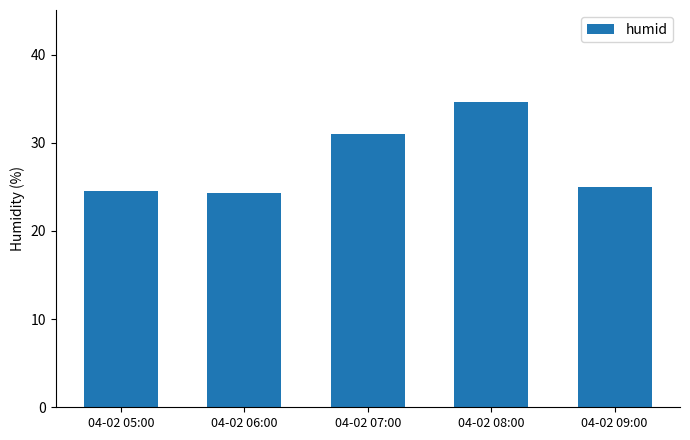

At which category does the chart reach its peak across all series?

04-02 08:00